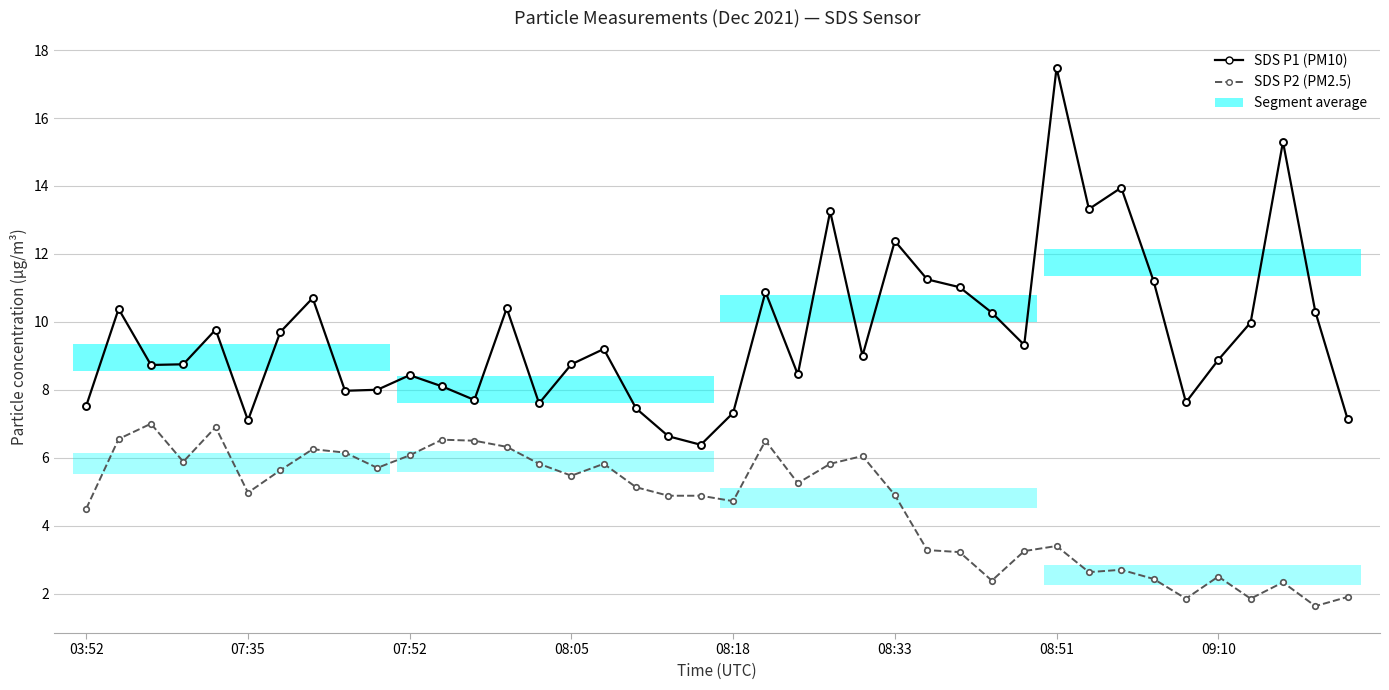

True or false: SDS P2 (PM2.5) and SDS P1 (PM10) intersect in this chart.

False